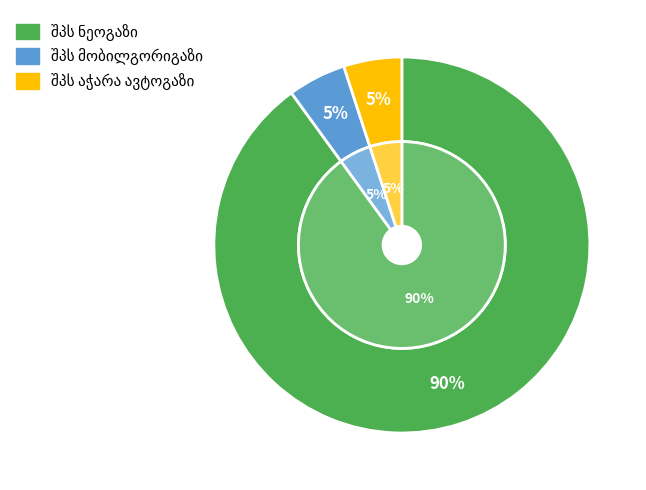

How many segments does this pie chart have?

3